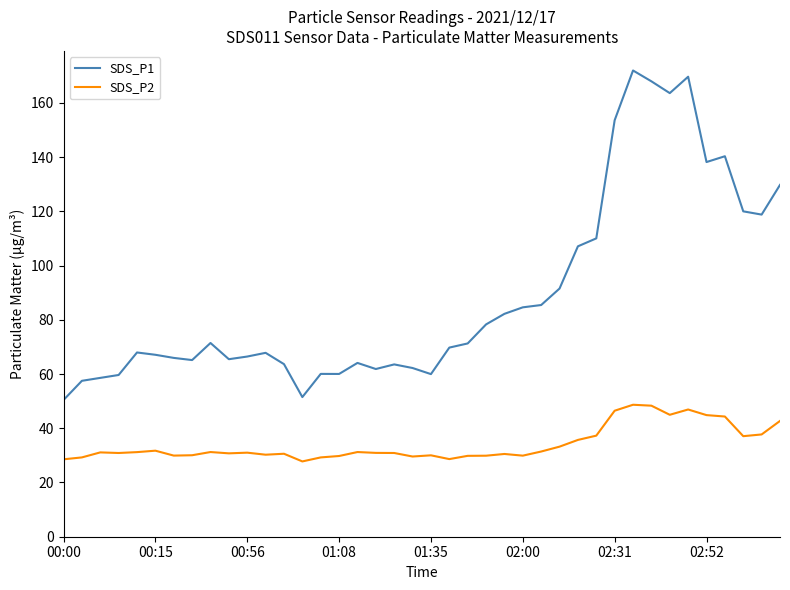

Rank the series by their average value, from lowest to highest.

SDS_P2, SDS_P1